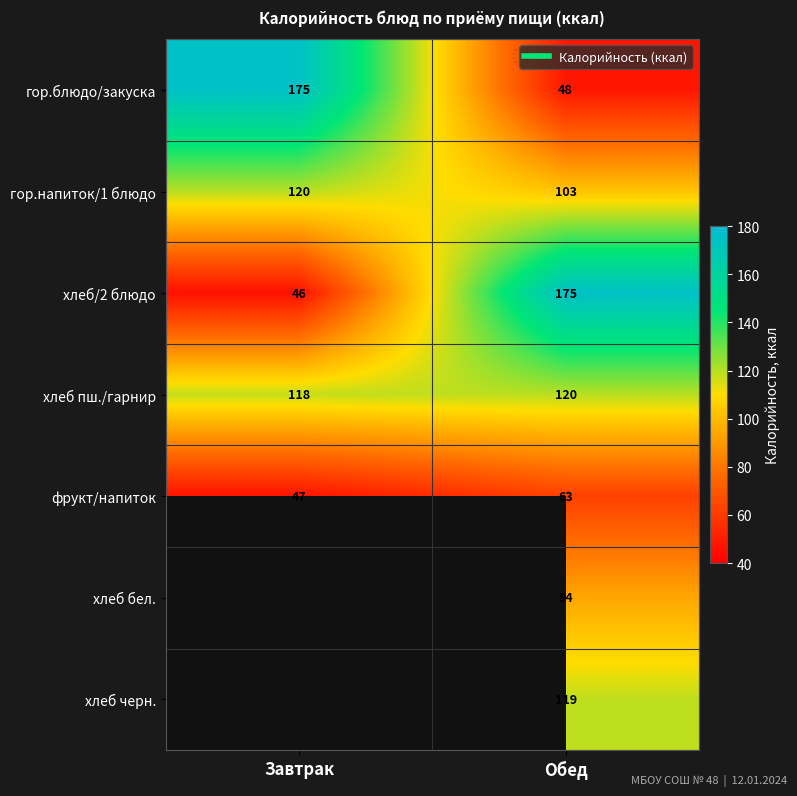

At which category is the sum across all series the highest?

Обед